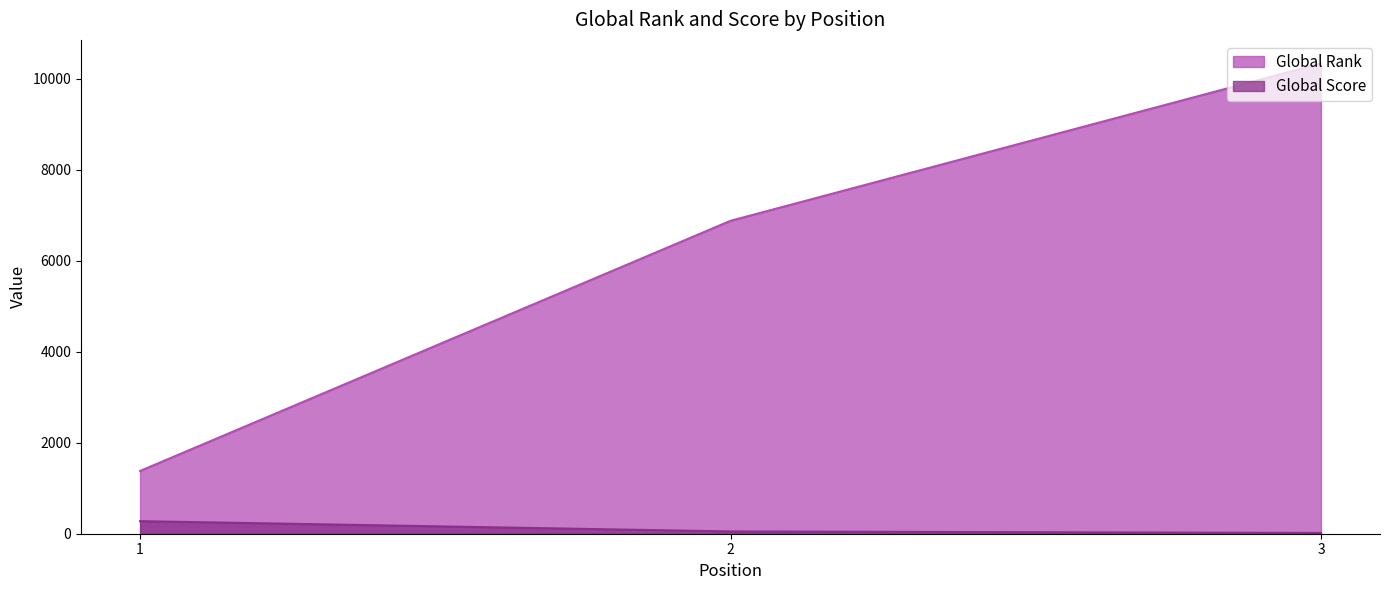

Which label corresponds to the smallest value in the chart?

3